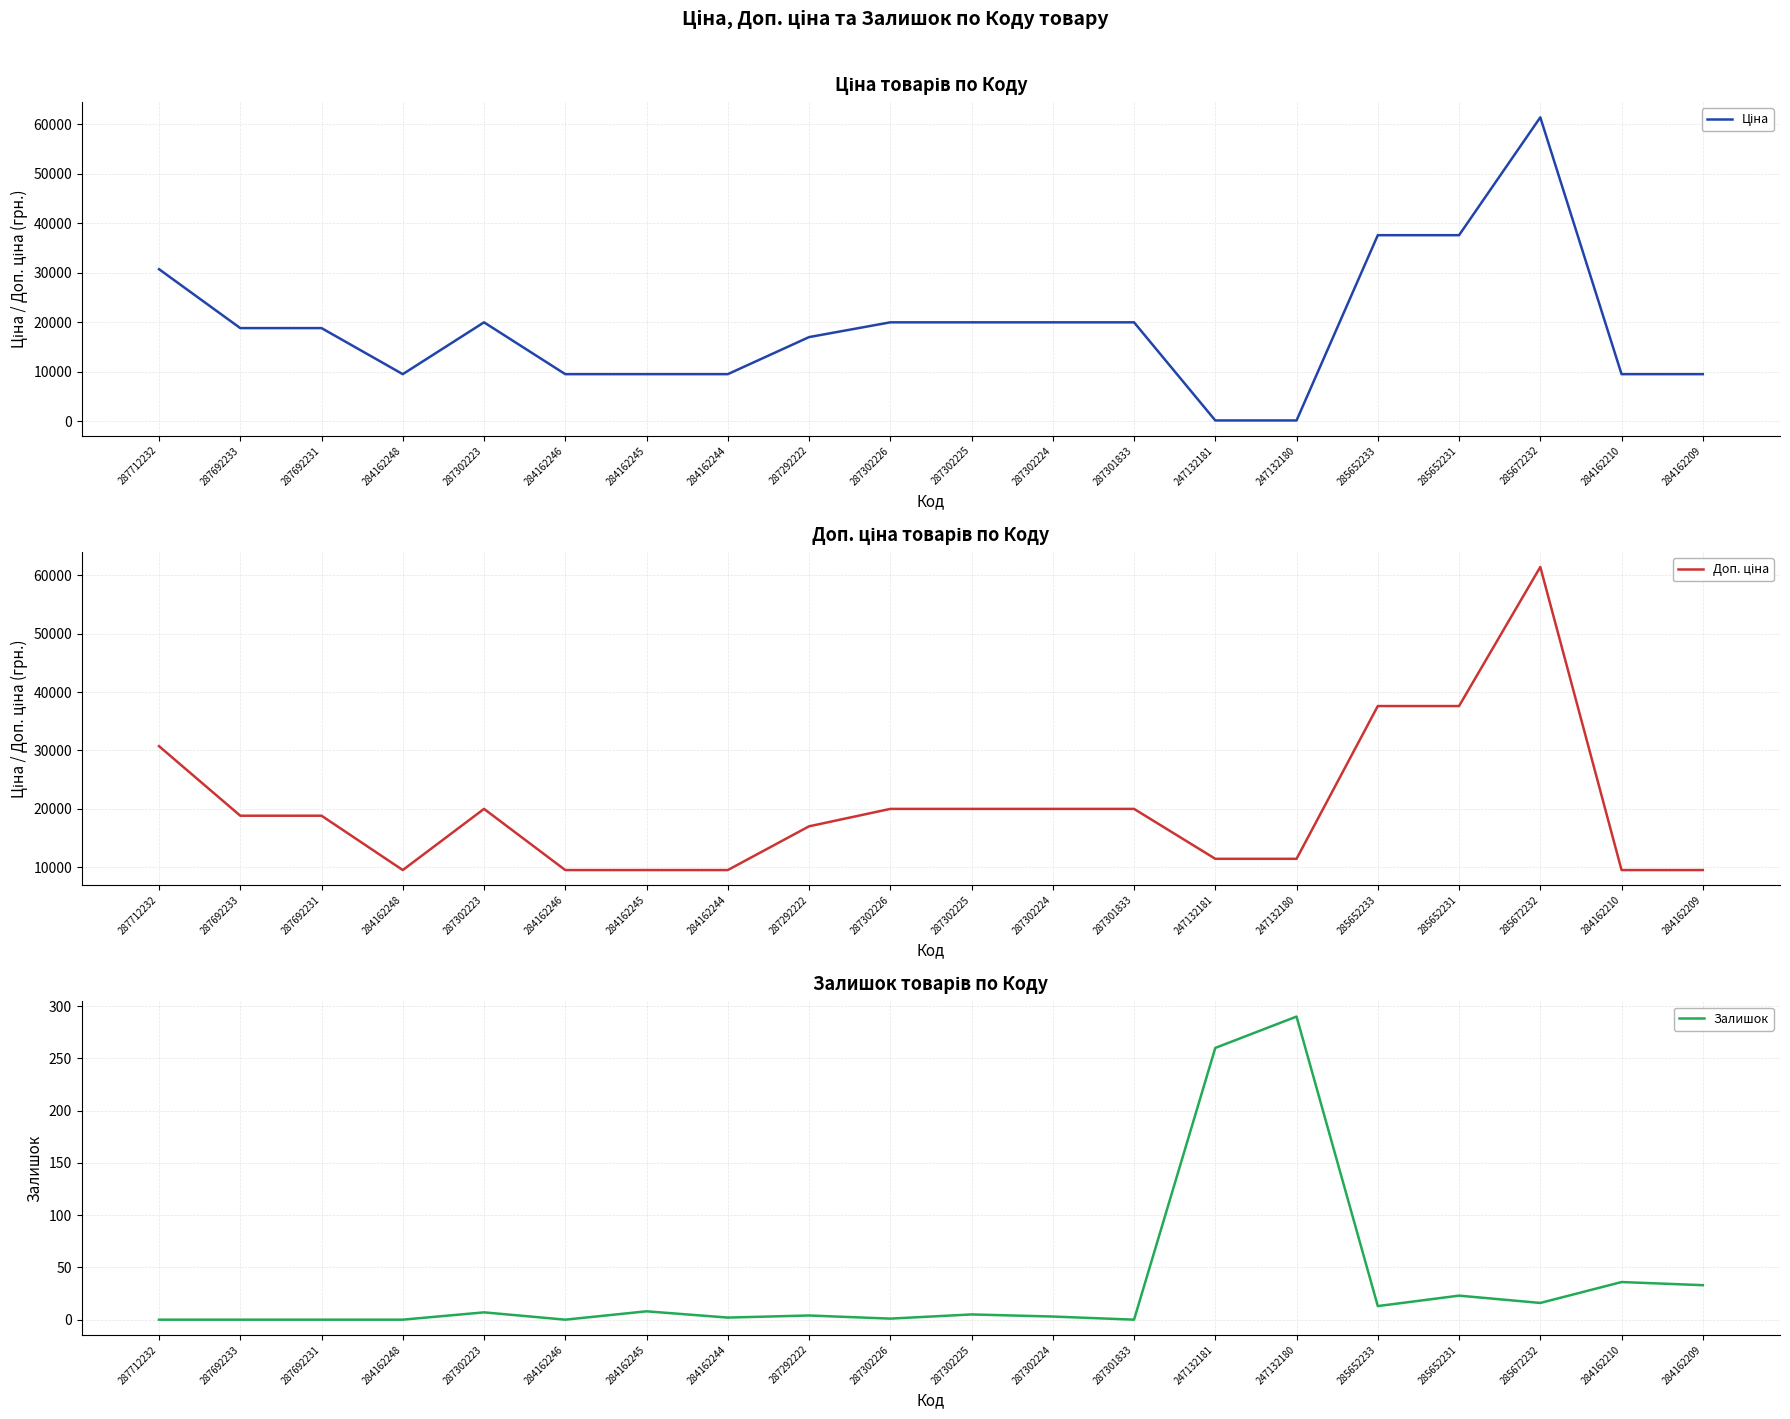

Which series changed the most between 285652231 and 284162209?

Ціна